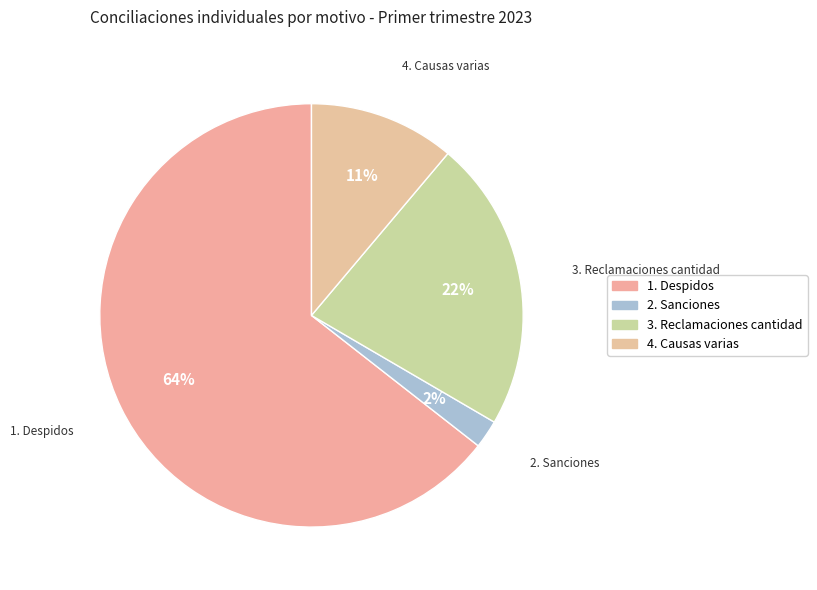

How many slices are in this pie chart?

4